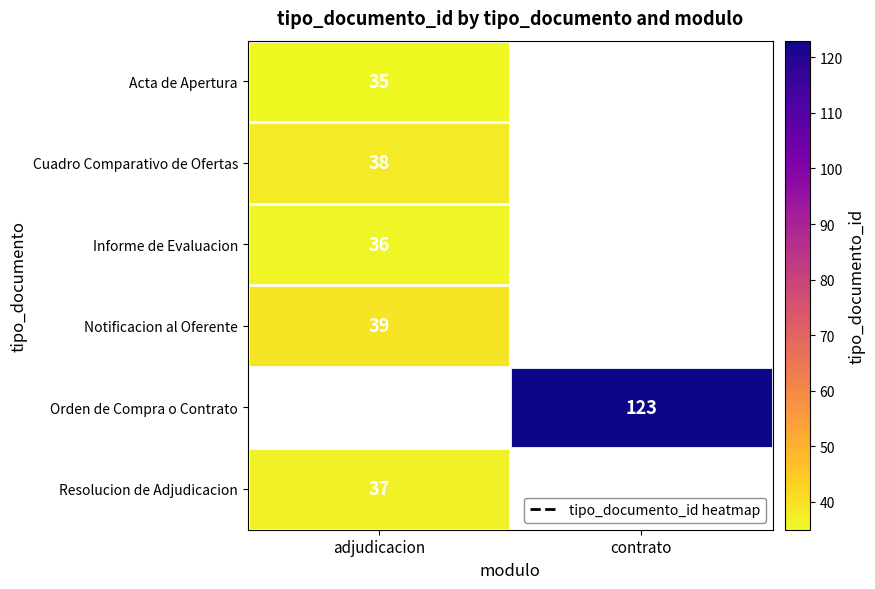

The Resolucion de Adjudicacion series shows 37 at adjudicacion. True or false?

True